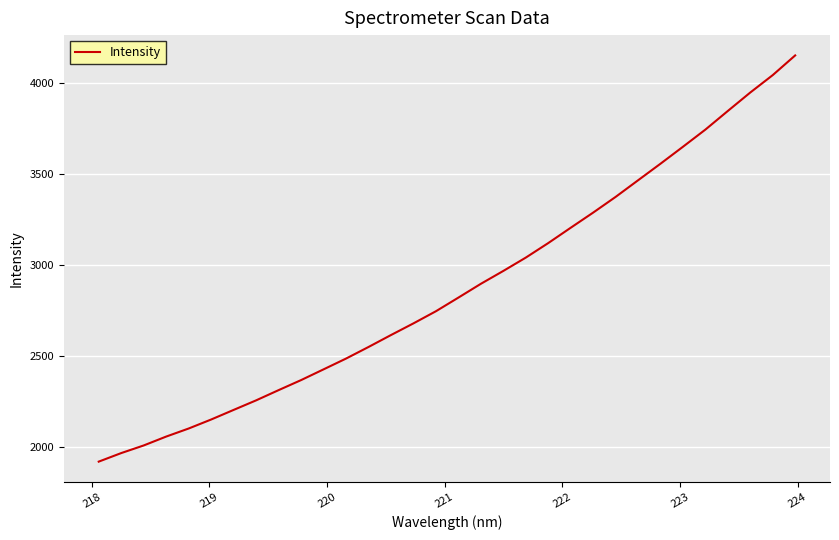

What is the smallest value displayed?

1917.8